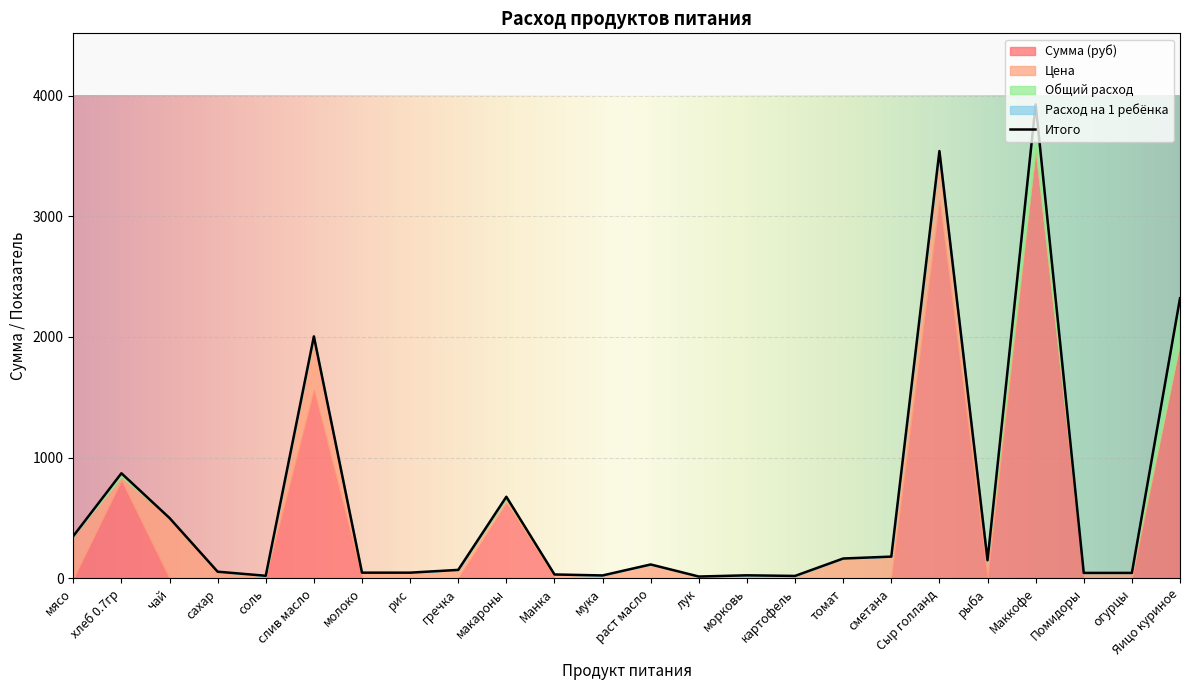

Rank the categories by value from highest to lowest.

Маккофе, Сыр голланд, Яицо куриное, слив масло, хлеб 0.7гр, макароны, чай, мясо, сметана, томат, рыба, раст масло, гречка, сахар, молоко, рис, Помидоры, огурцы, Манка, морковь, мука, соль, картофель, лук